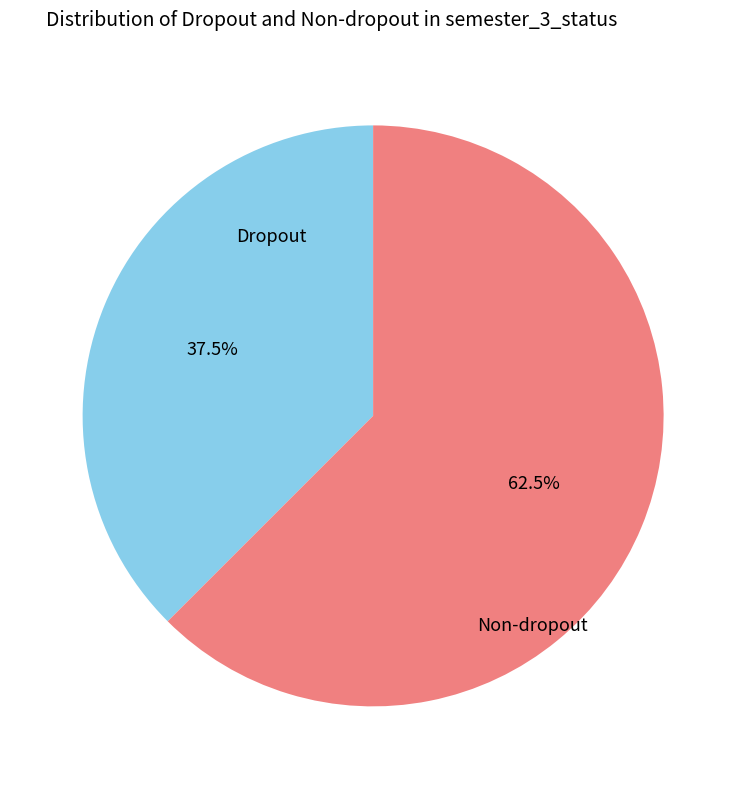

What percentage do Non-dropout and Dropout together represent?

100.0%